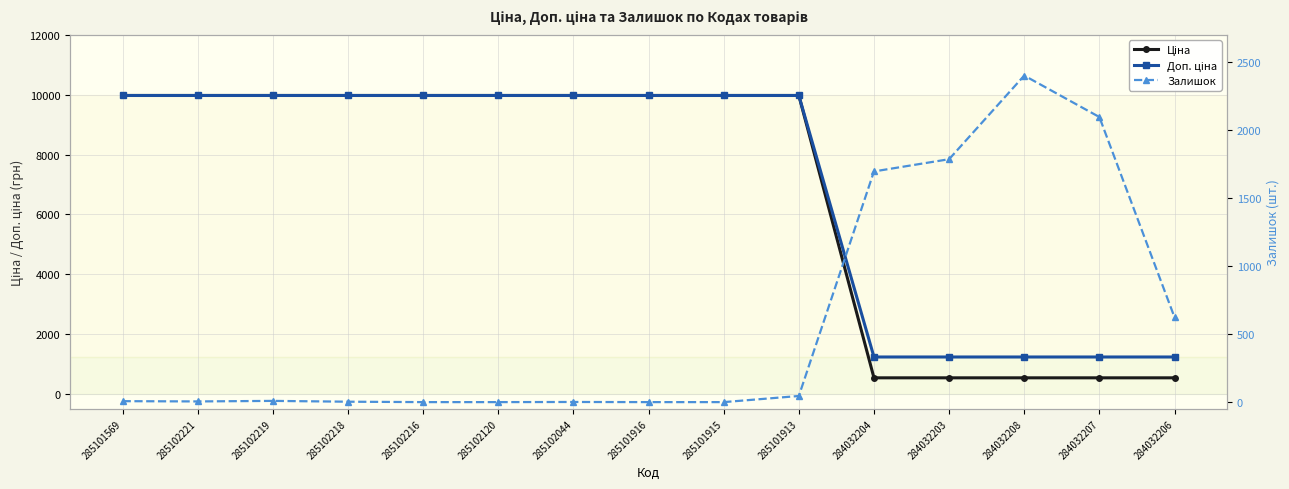

Which series has the largest total across all categories?

Доп. ціна